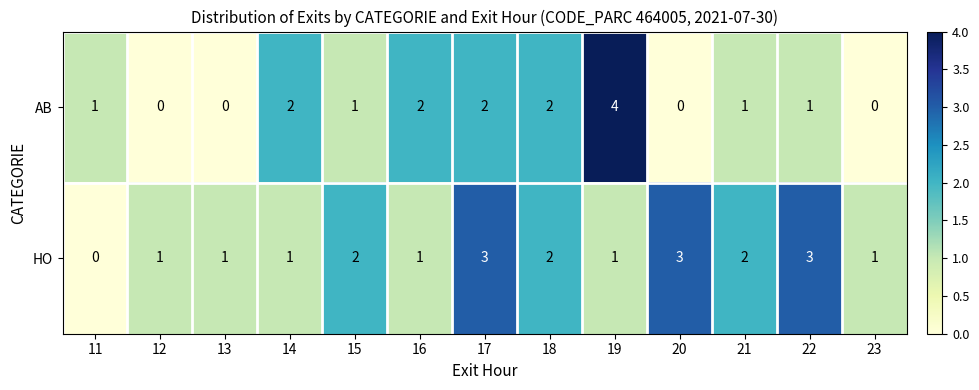

Count the HO values in the range 1 to 2.

9